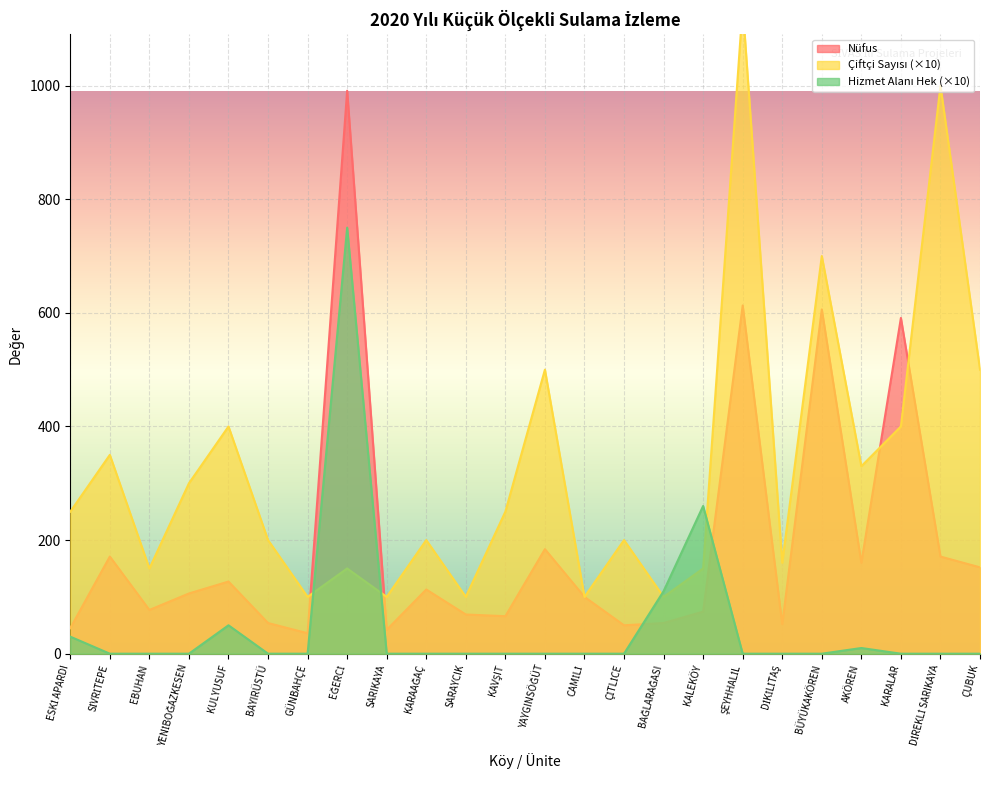

At how many categories does at least one series exceed 696?

4